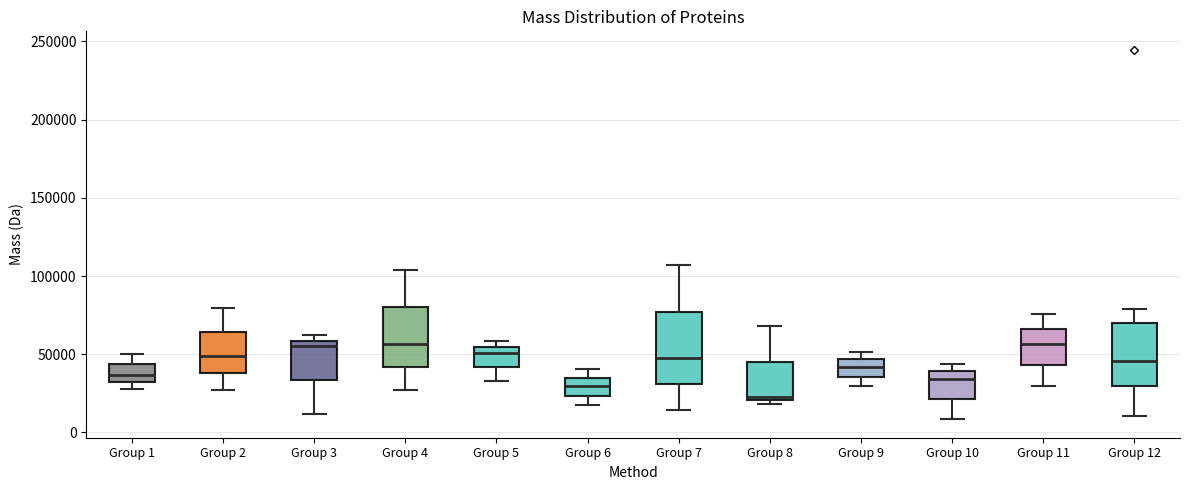

Which box's median line is the lowest?

Group 8